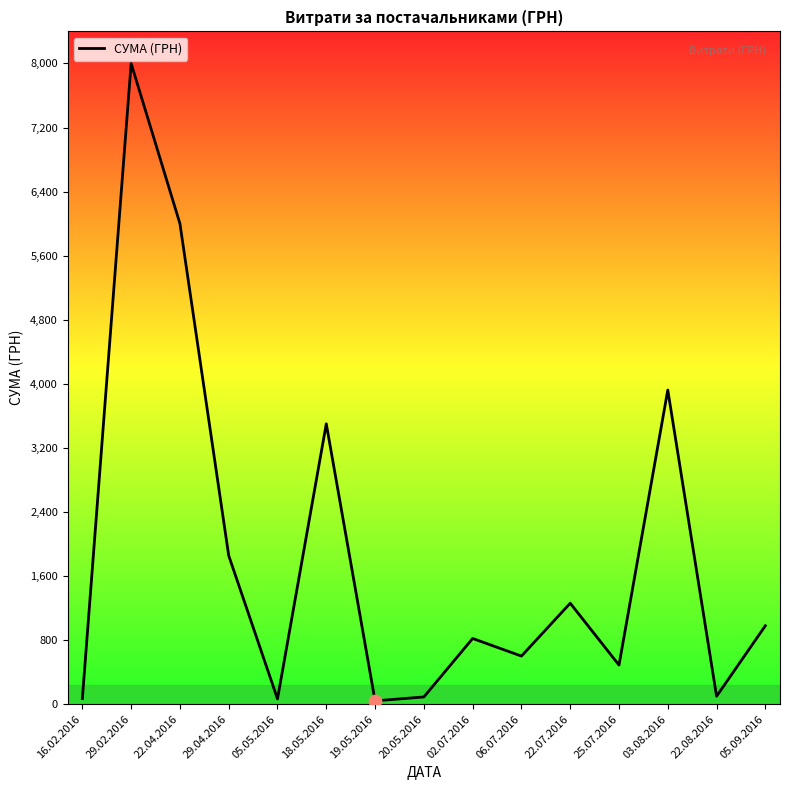

Between 20.05.2016 and 18.05.2016, which is larger?

18.05.2016